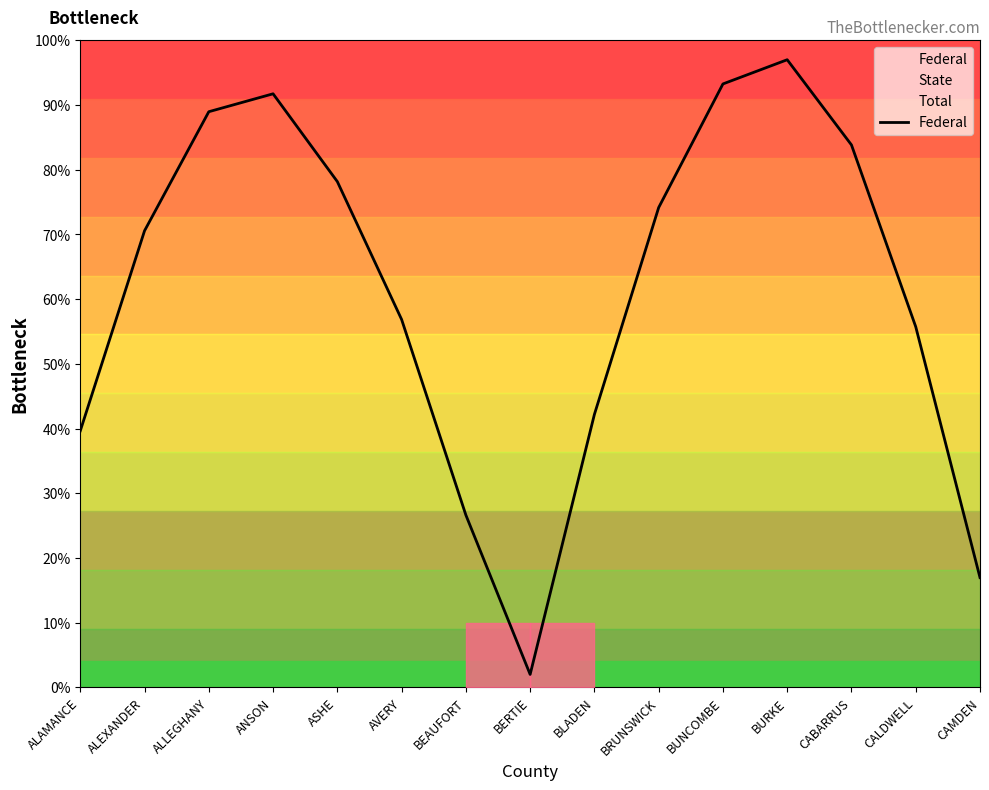

How many data points are less than 70?

7